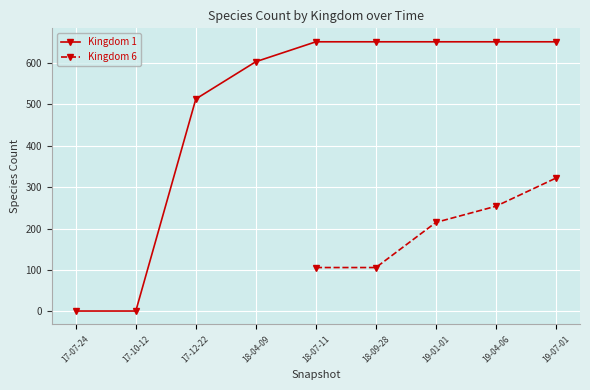

How many data points in Kingdom 6 are less than 215?

2